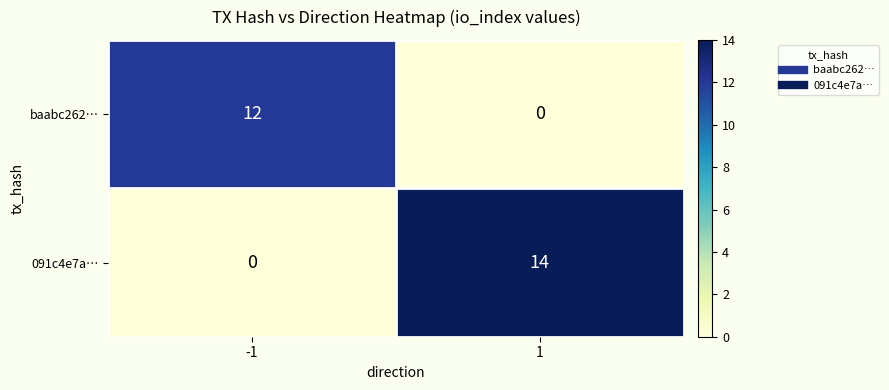

What is the maximum value shown in the chart?

14